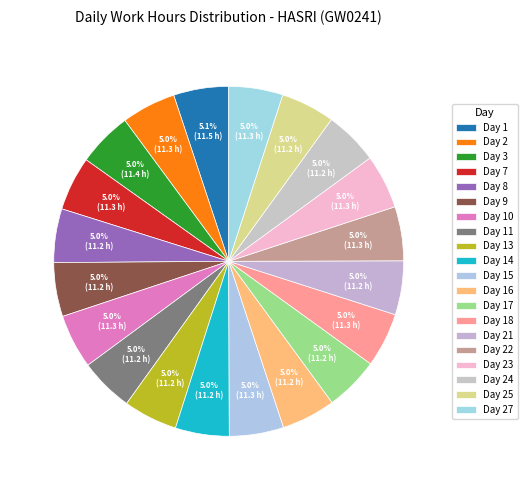

How many segments does this pie chart have?

20